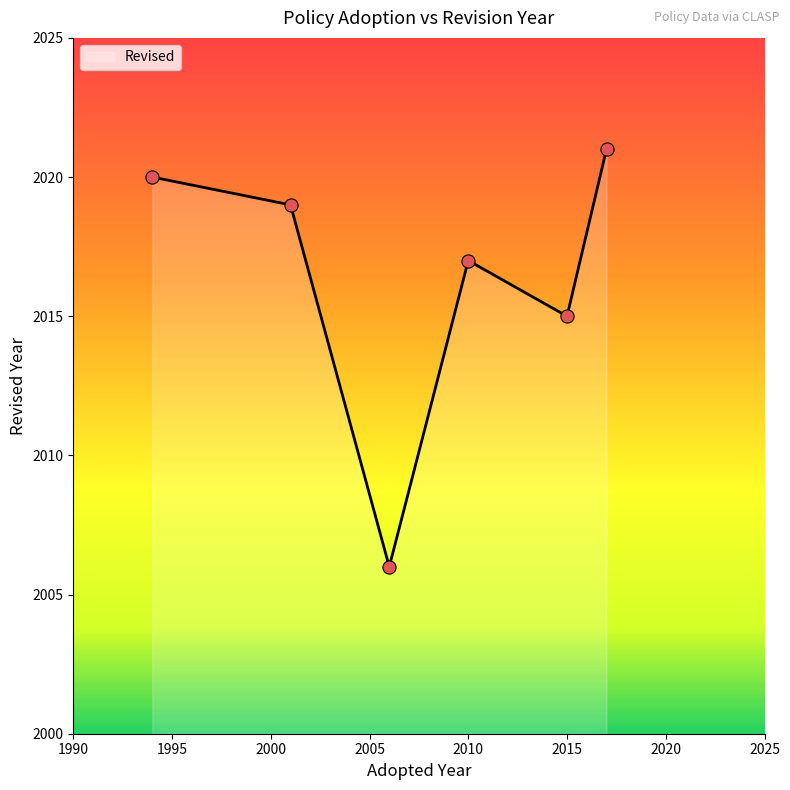

What is the smallest value displayed?

2006.0